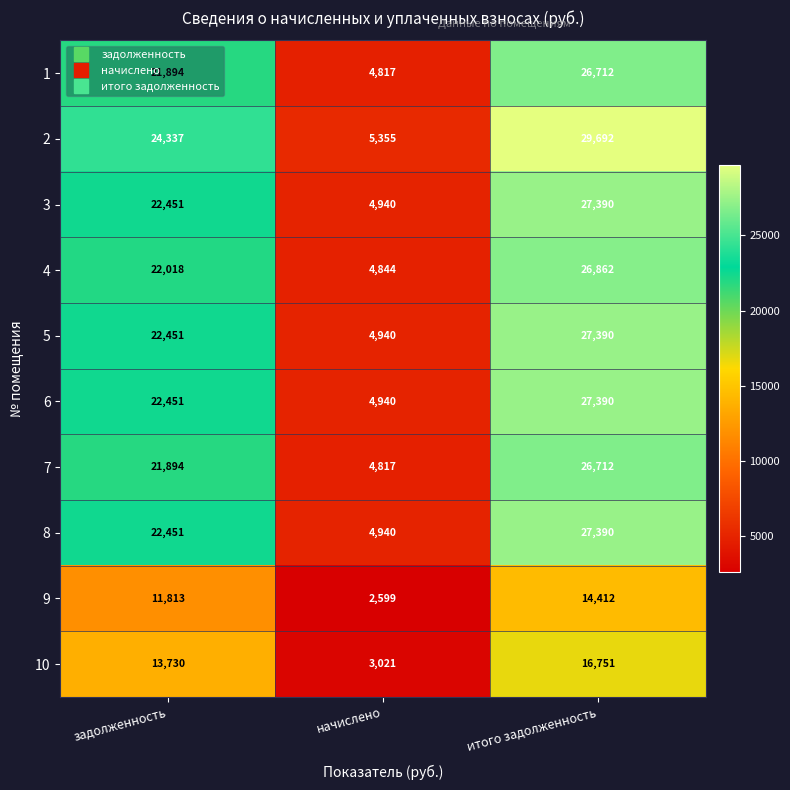

At which label does 1 reach its minimum?

начислено